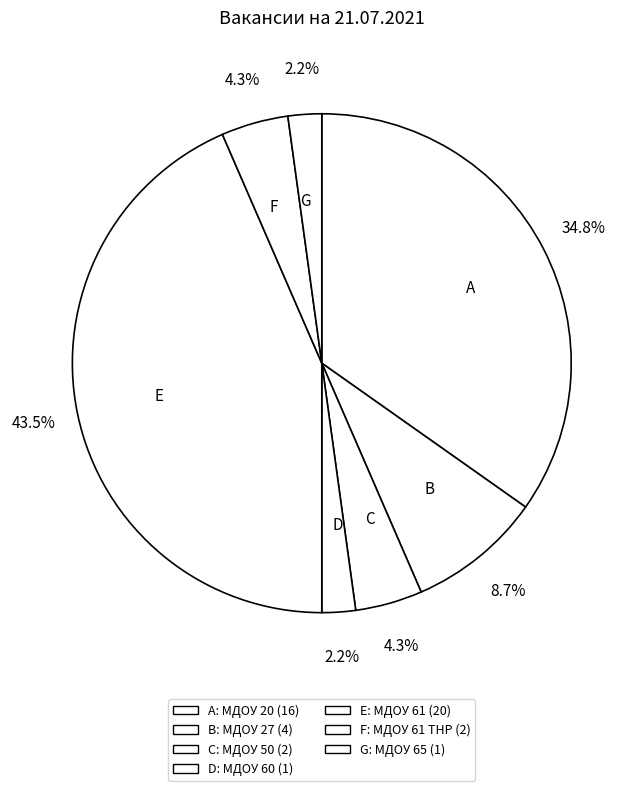

How many slices are in this pie chart?

7